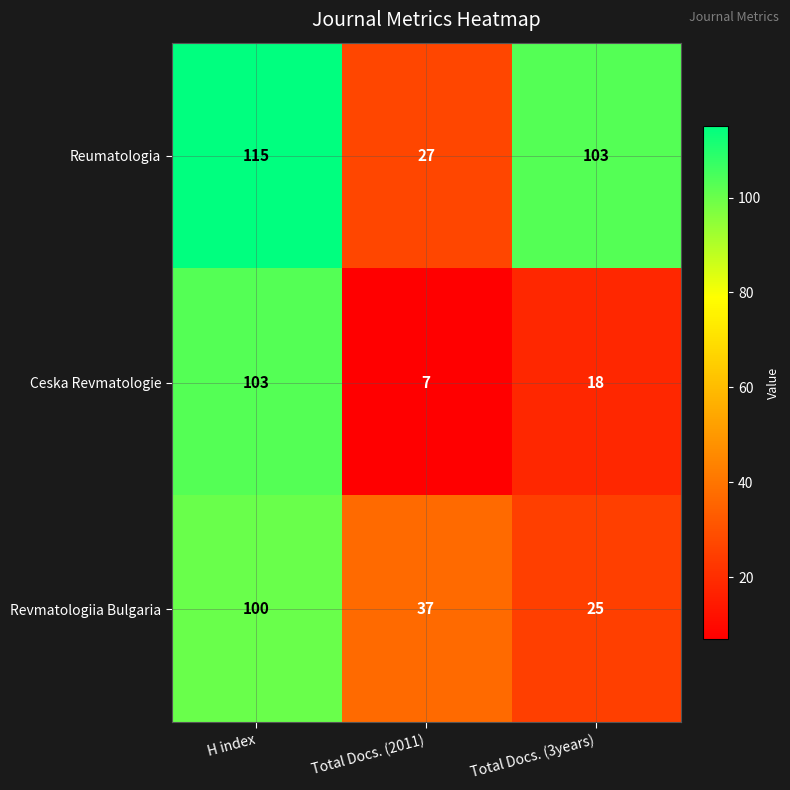

At H index, list the series in order from smallest to largest.

Revmatologiia Bulgaria, Ceska Revmatologie, Reumatologia